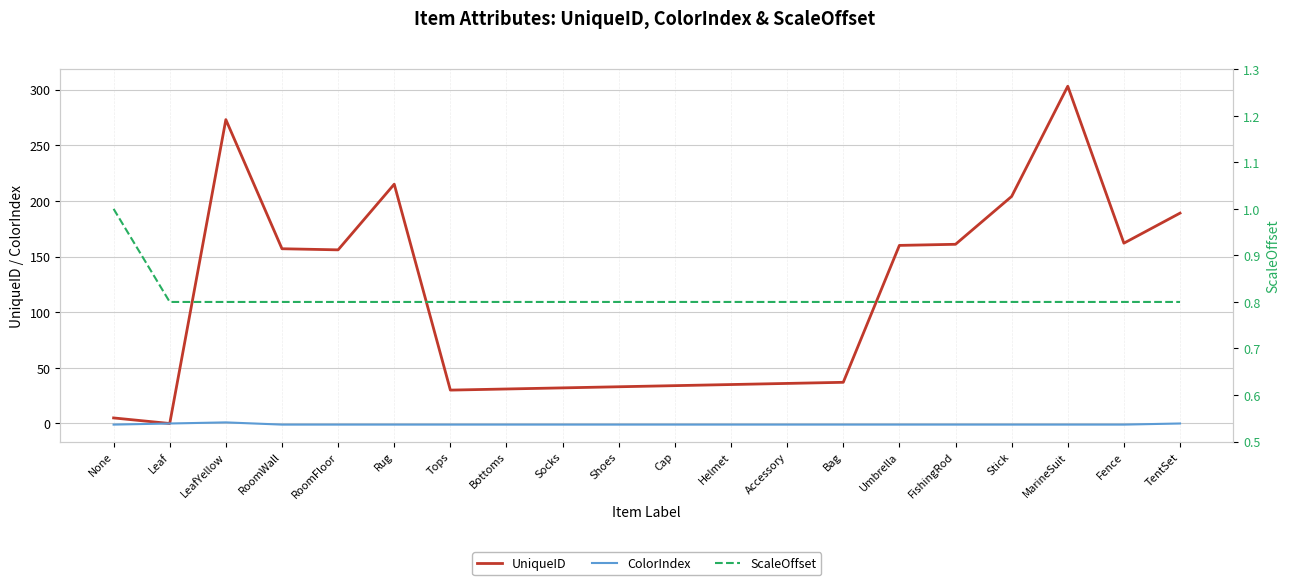

True or false: ScaleOffset and UniqueID cross at least once.

True